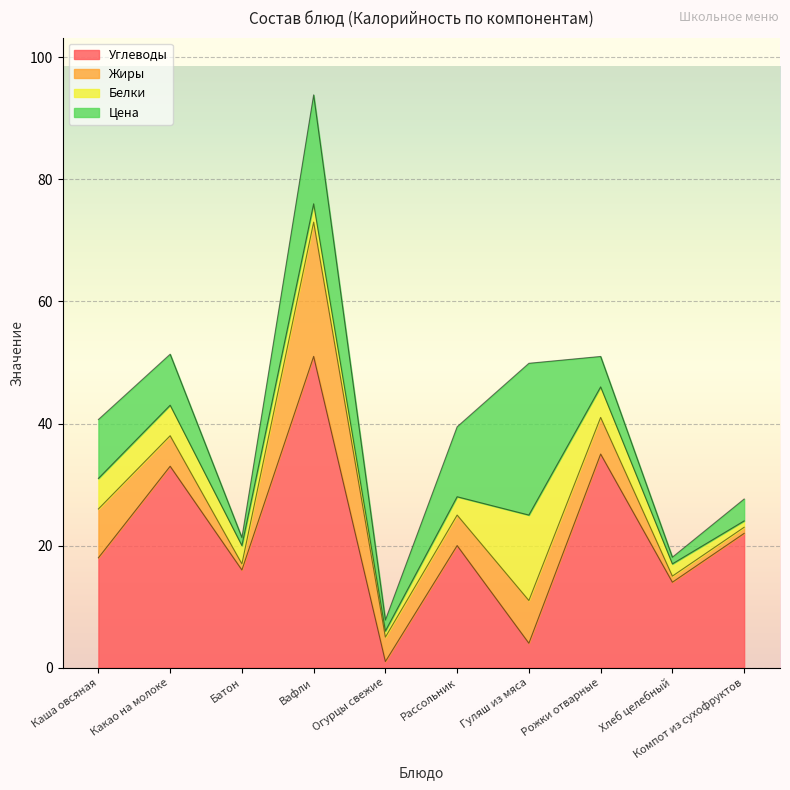

Where is the first local maximum for Углеводы?

Какао на молоке